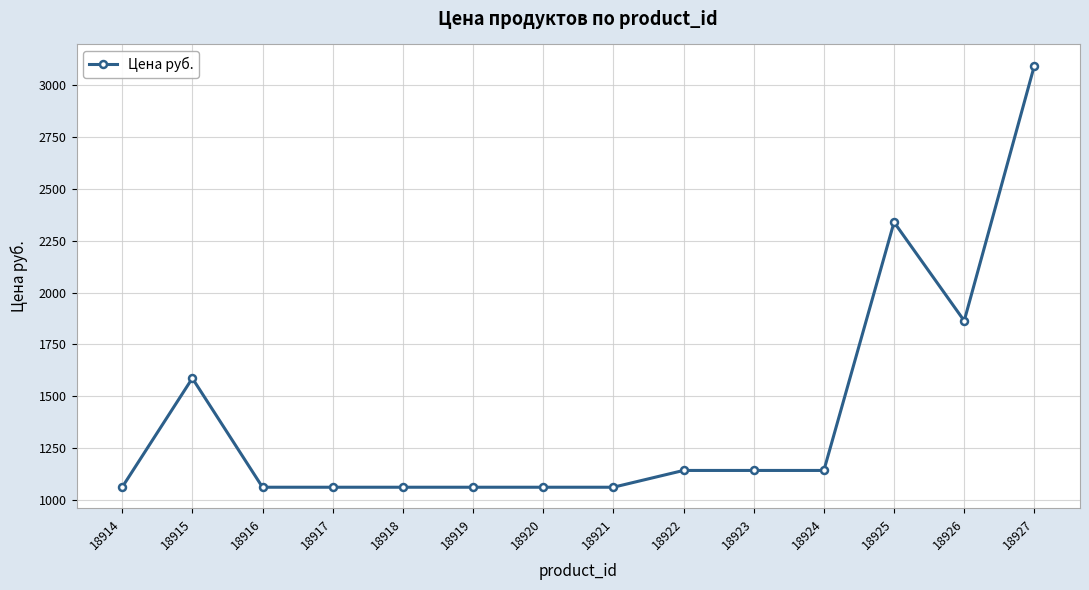

At which category does the data reach its first local peak?

18915